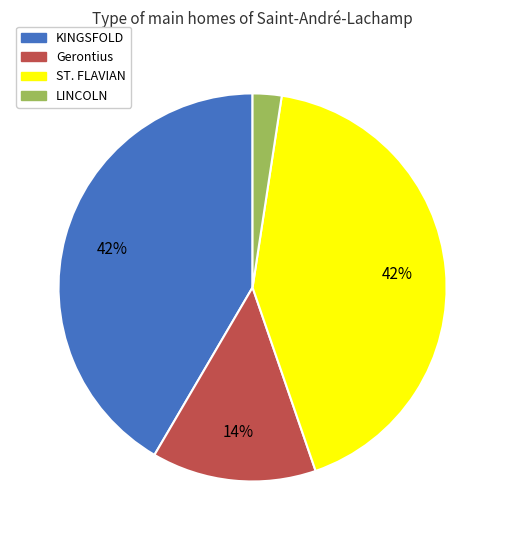

What is the ratio of the value at Gerontius to the value at KINGSFOLD?

0.3